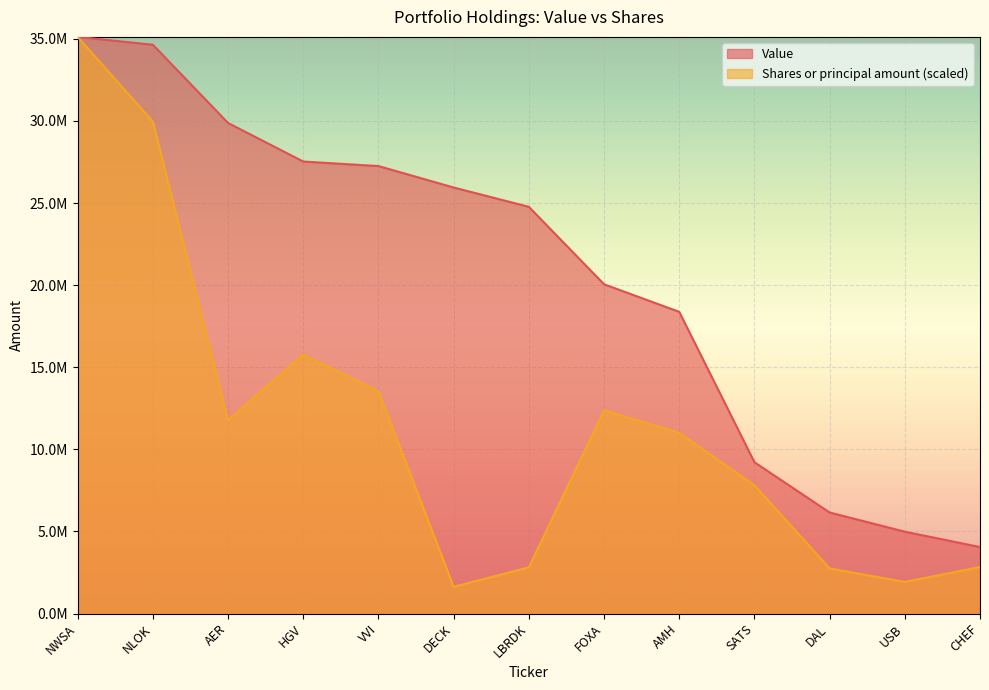

True or false: Value and Shares or principal amount intersect in this chart.

False